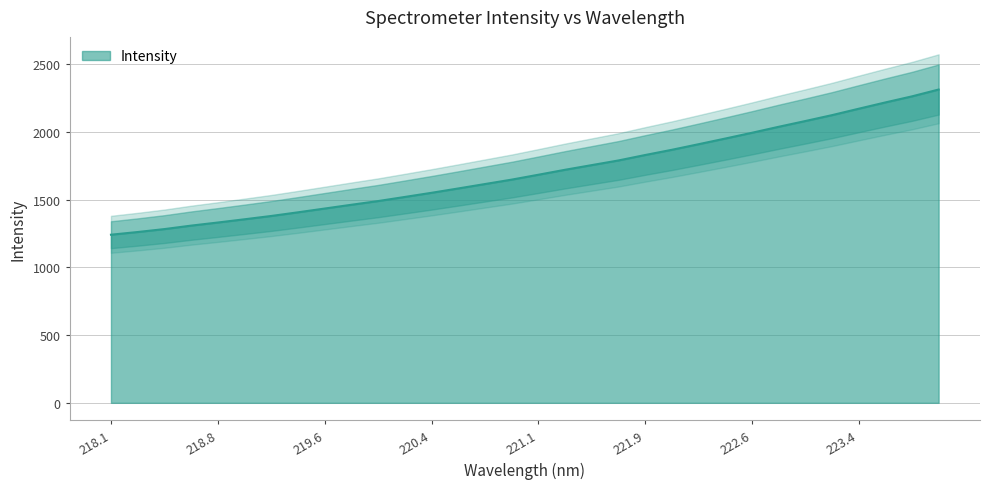

What is the label of the 13th point from the right?

221.6902